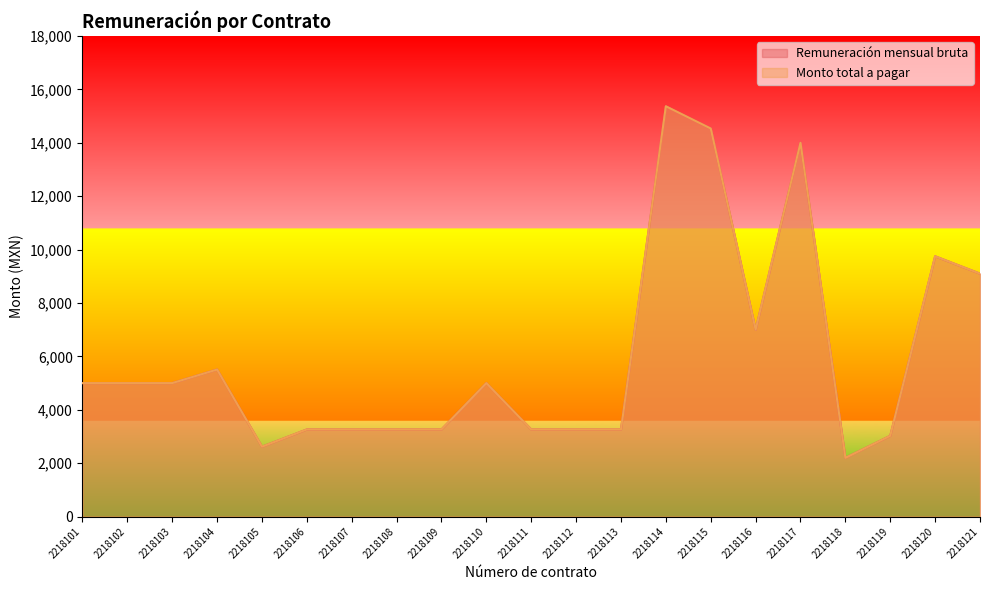

How many lines are shown in the chart?

2